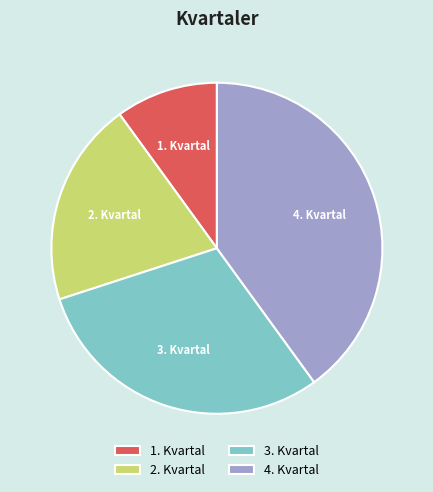

Which slice is the largest?

4. Kvartal